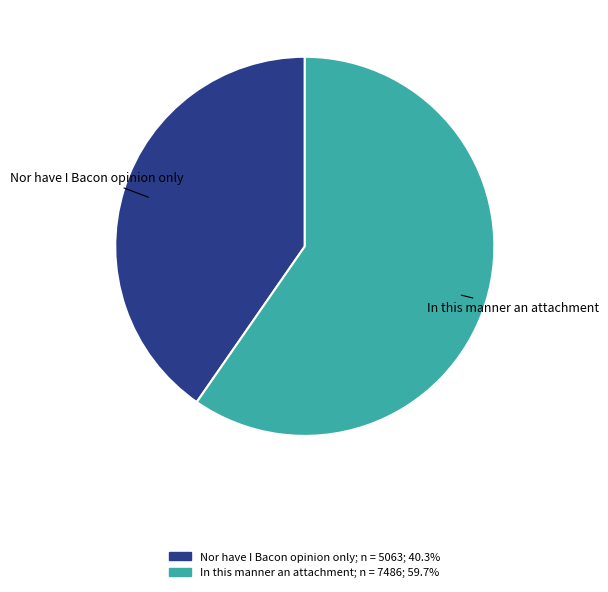

Which slice is the smallest?

Nor have I Bacon opinion only